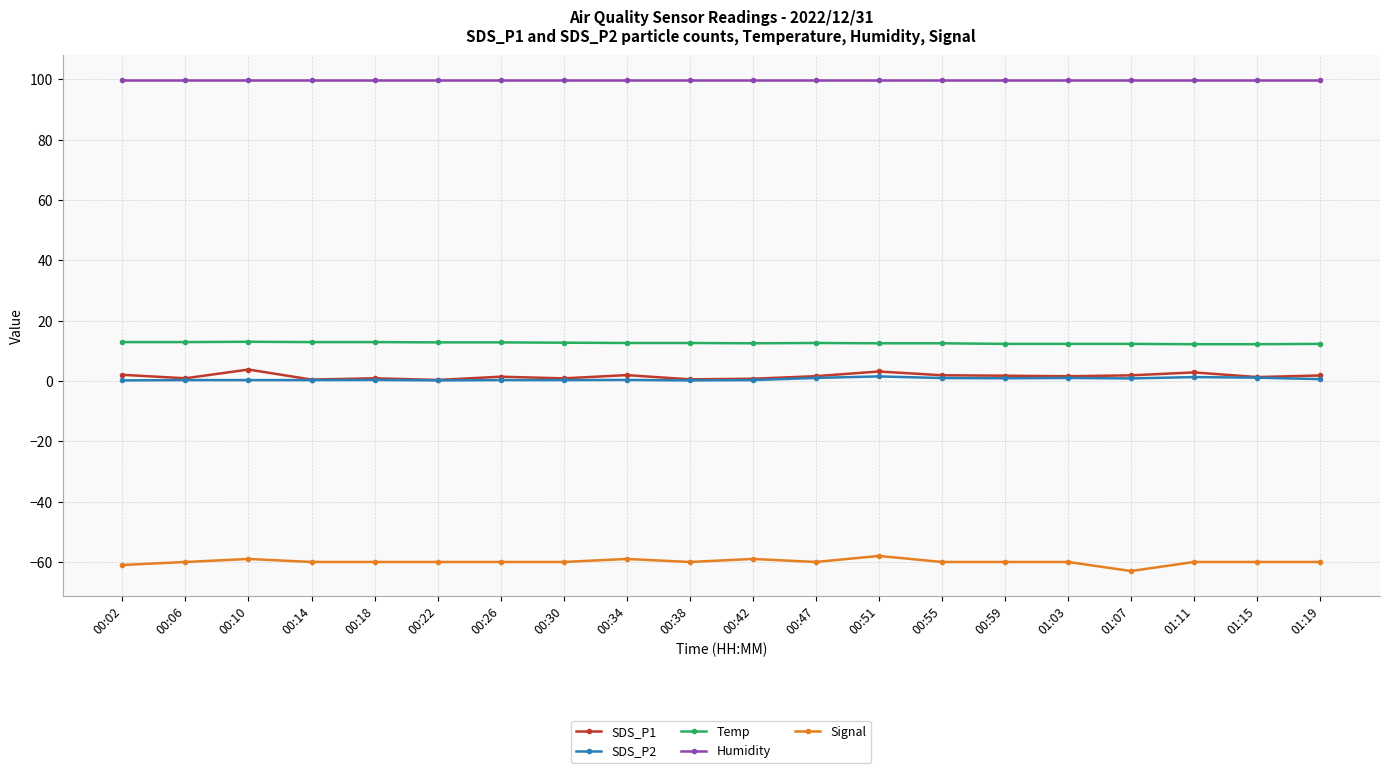

True or false: Humidity and Signal cross at least once.

False